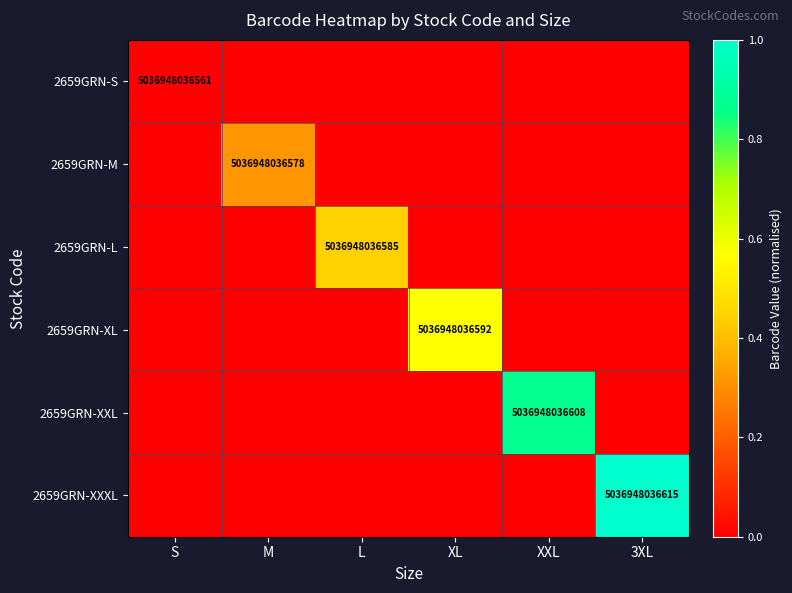

What is the total value across all series at XL?

0.6